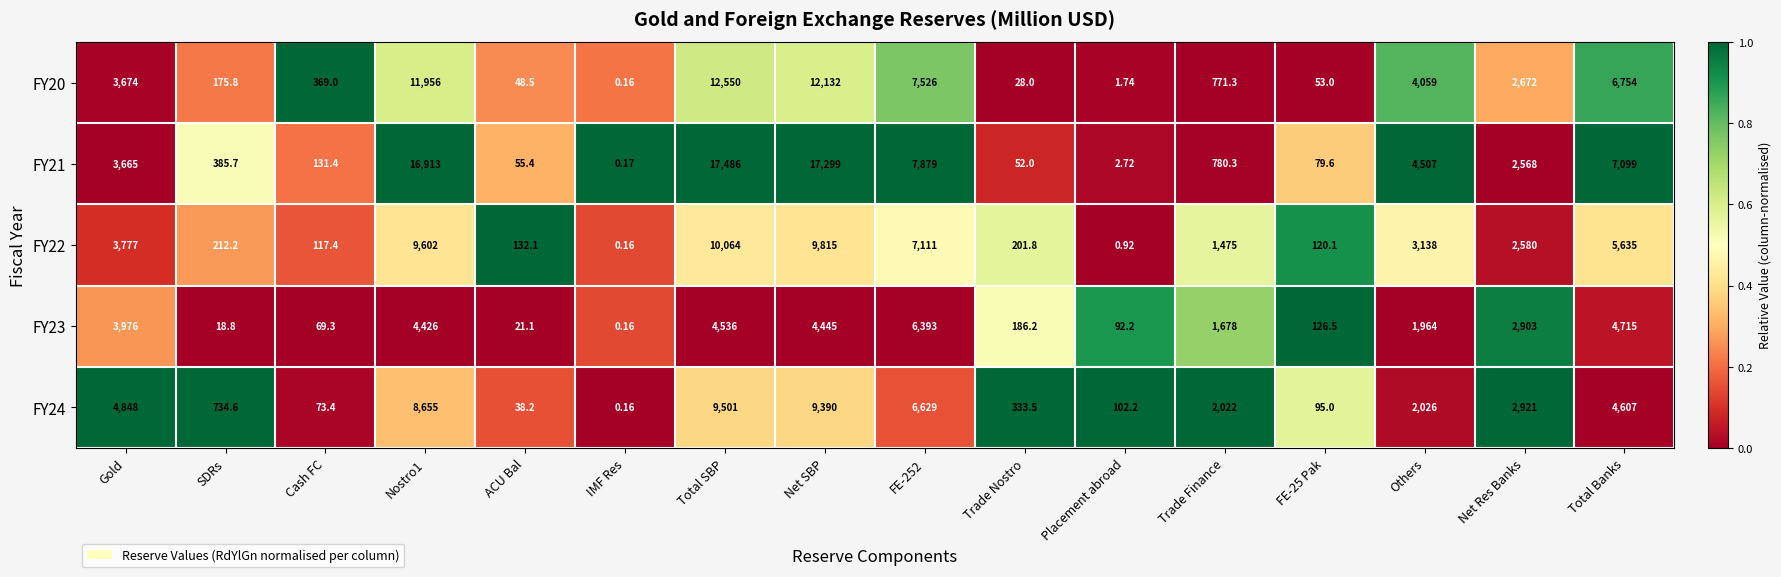

At which label does FY23 reach its minimum?

IMF Res